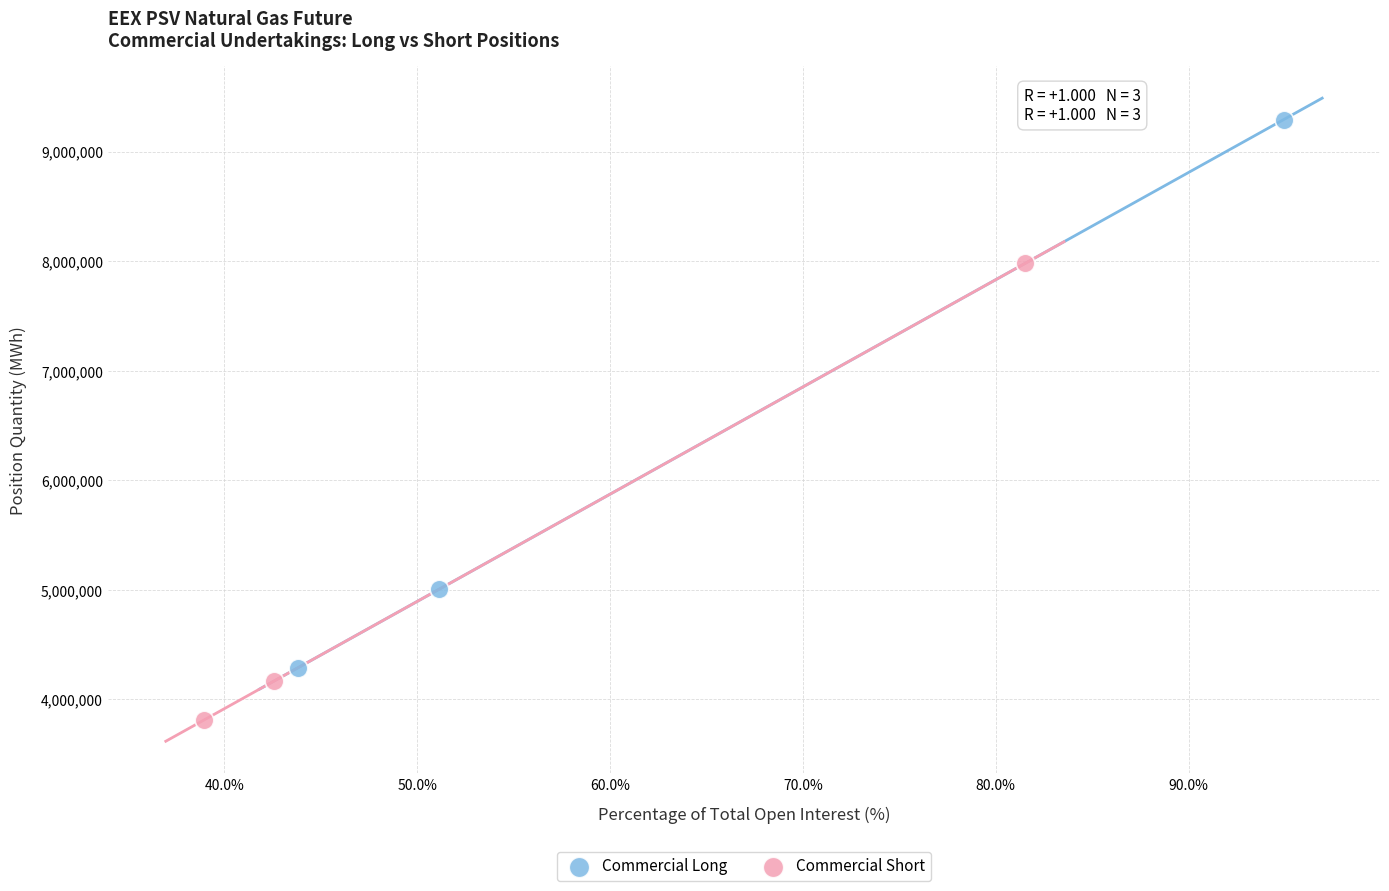

Which series contains the lowest Y value?

Commercial Short